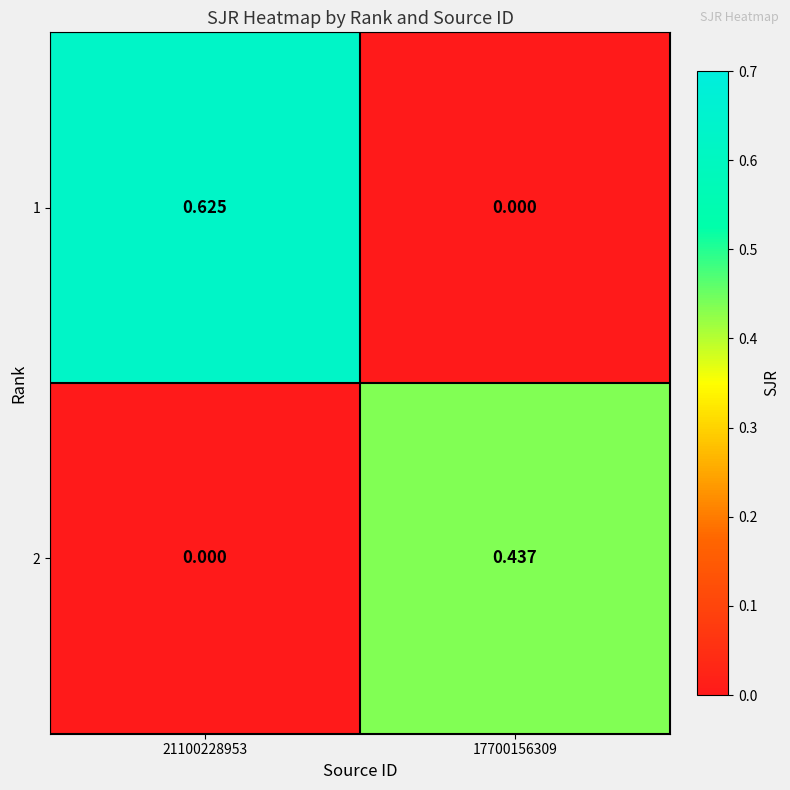

Is the value of 2 at 17700156309 greater than the value of 1 at 21100228953?

No